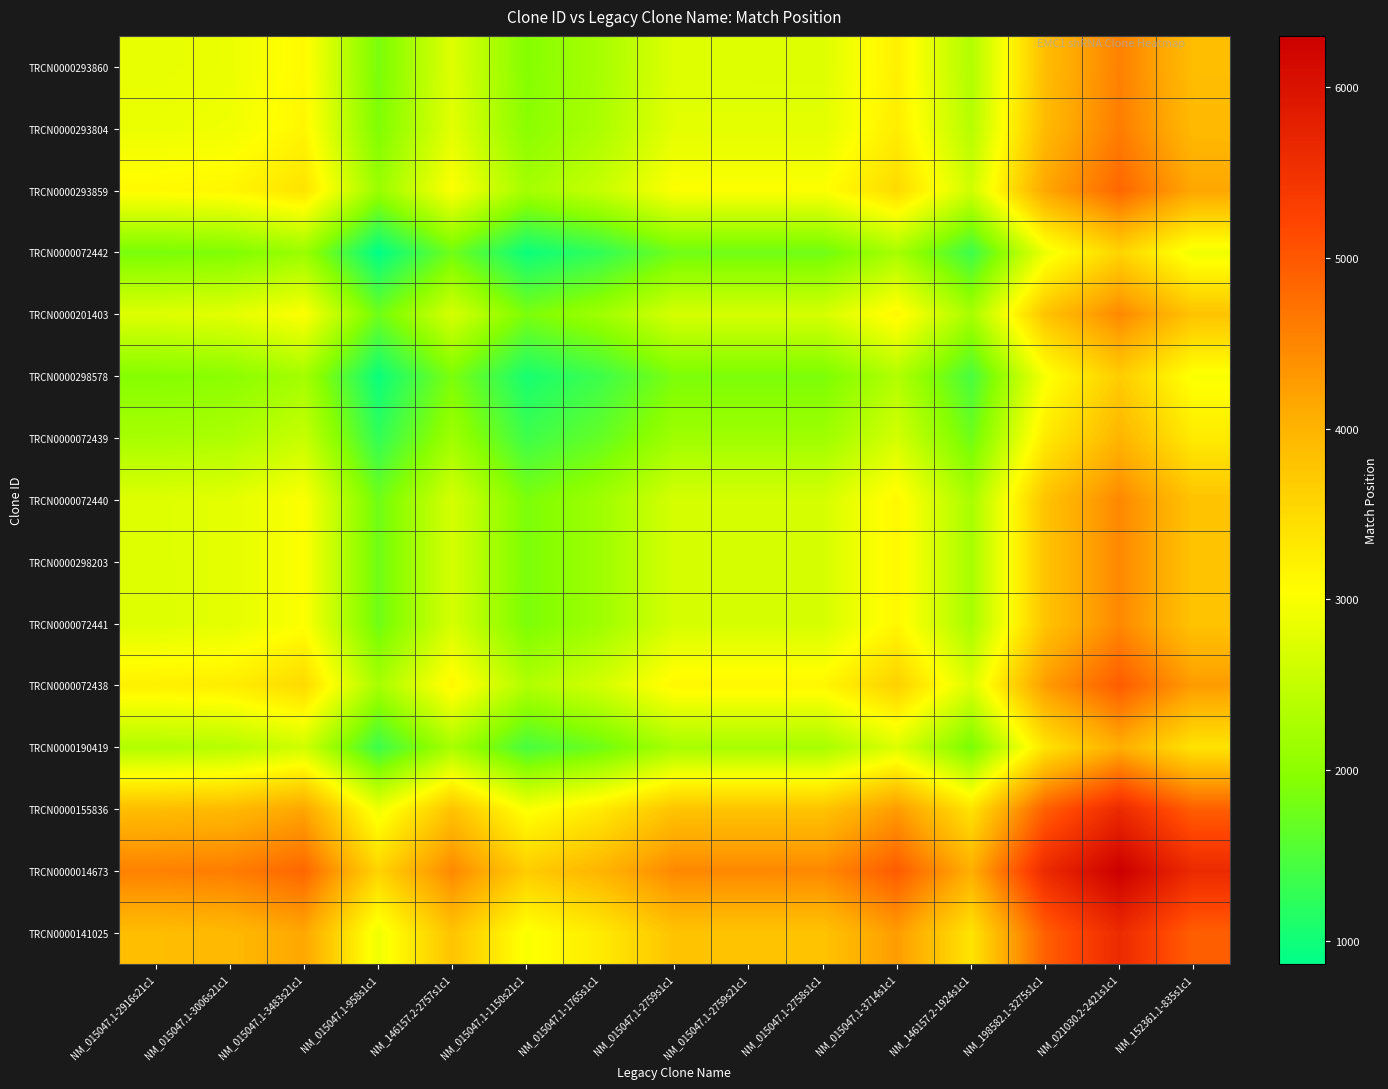

What is the total value across all series at NM_152361.1-835s1c1?

59439.0